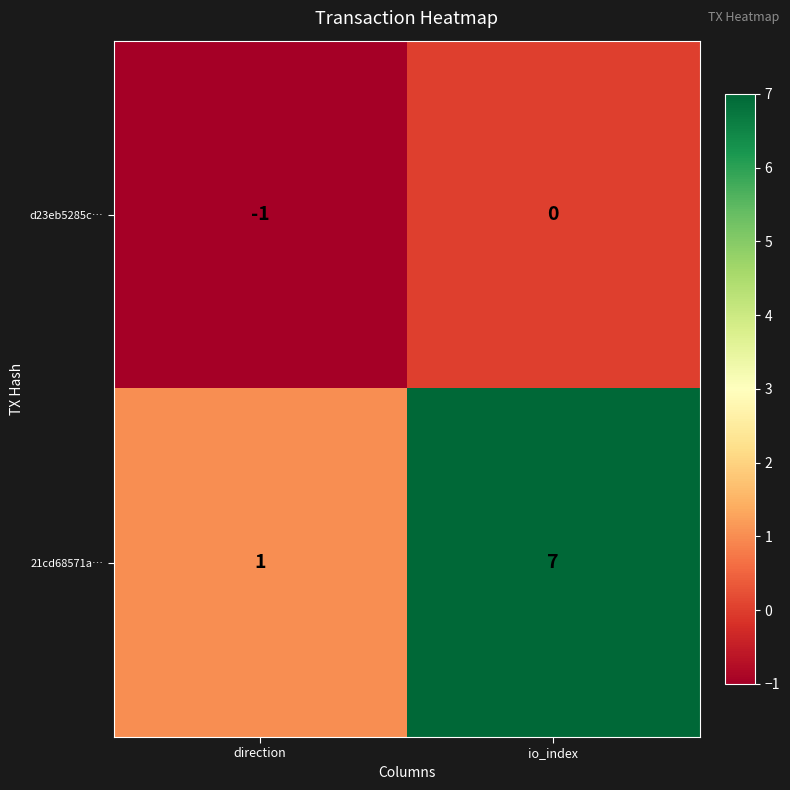

Count the number of data series in this chart.

2